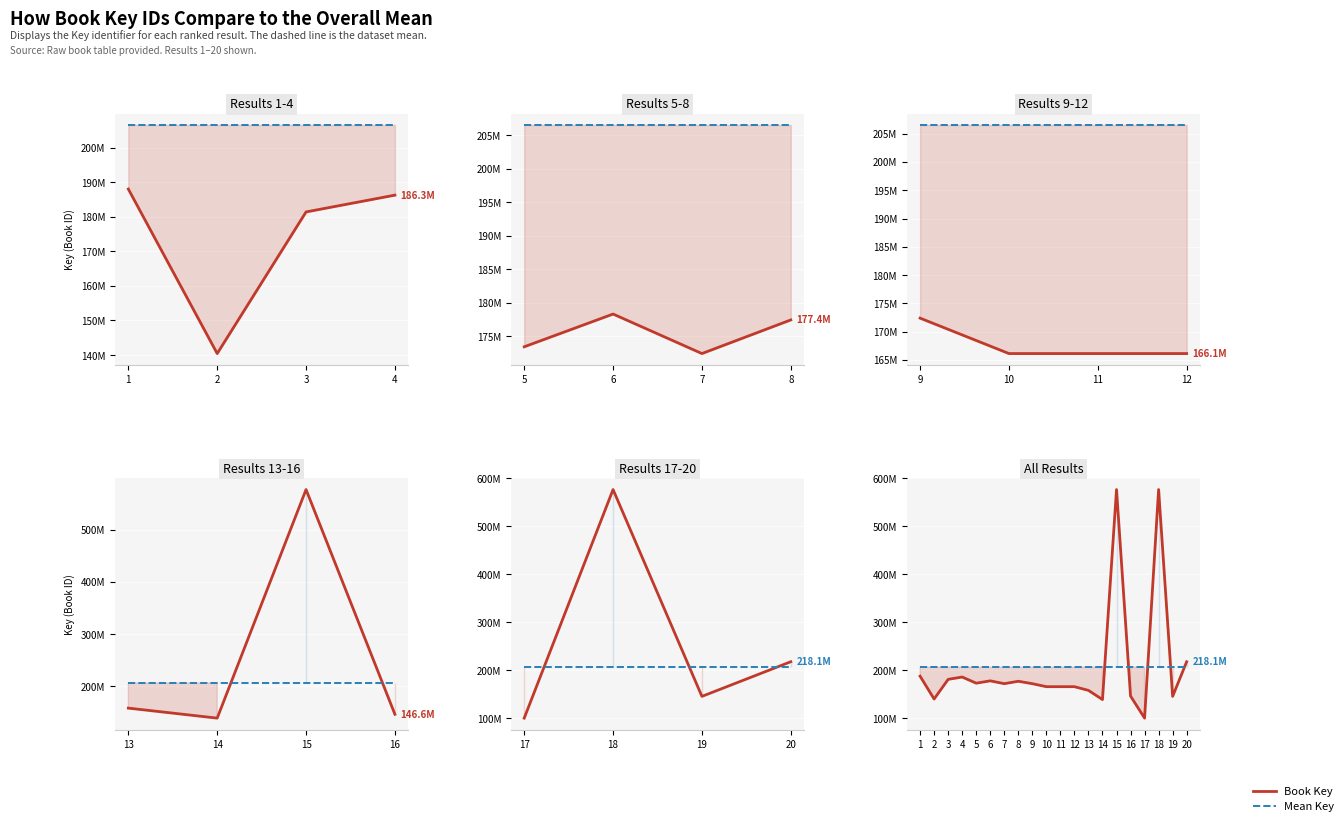

What are all the series names shown in the legend?

Book Key, Mean Key